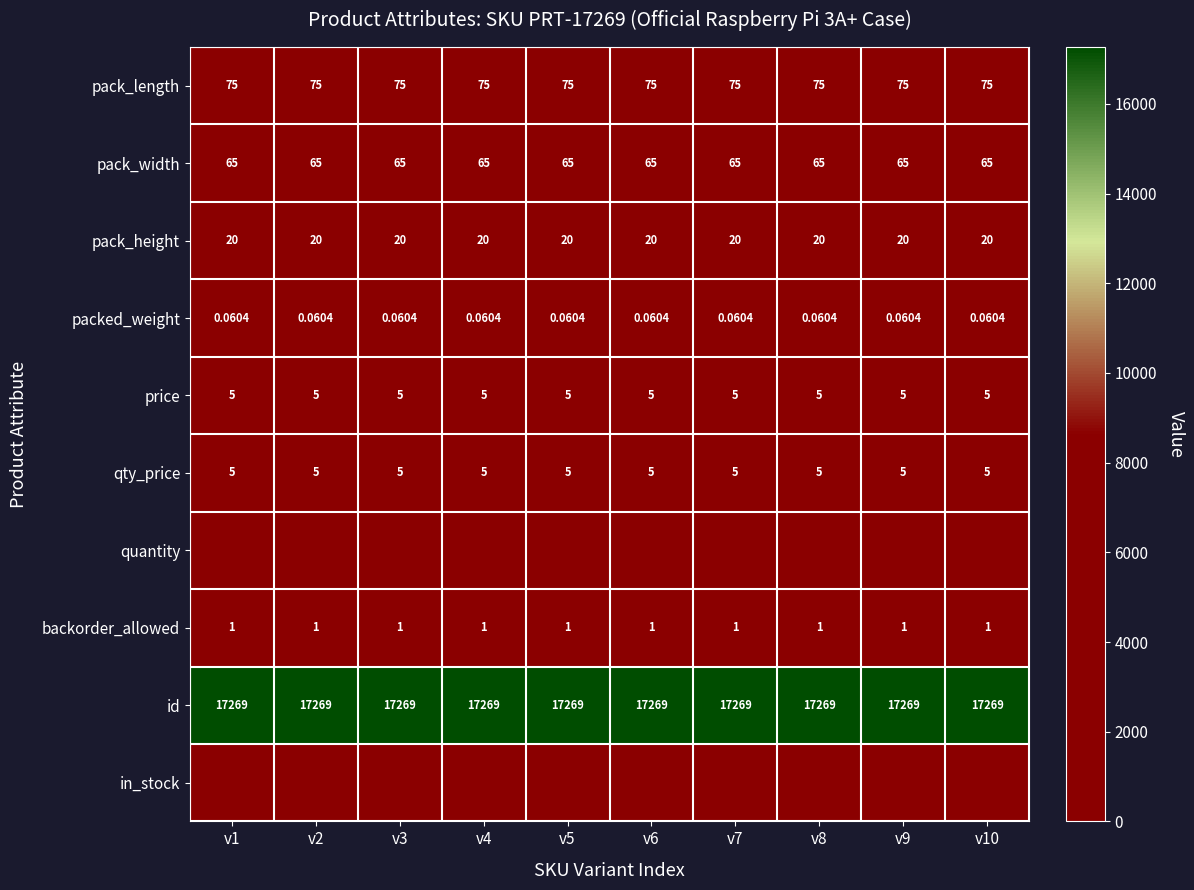

List the series in order of their peak value, highest first.

id, pack_length, pack_width, pack_height, price, qty_price, backorder_allowed, packed_weight, quantity, in_stock